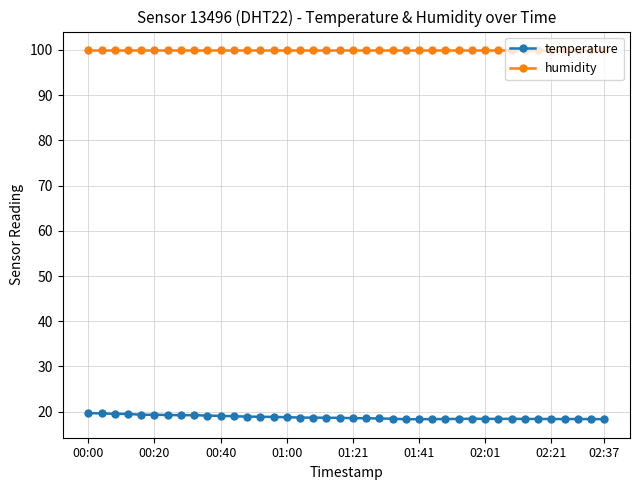

At how many categories does at least one series exceed 52?

40